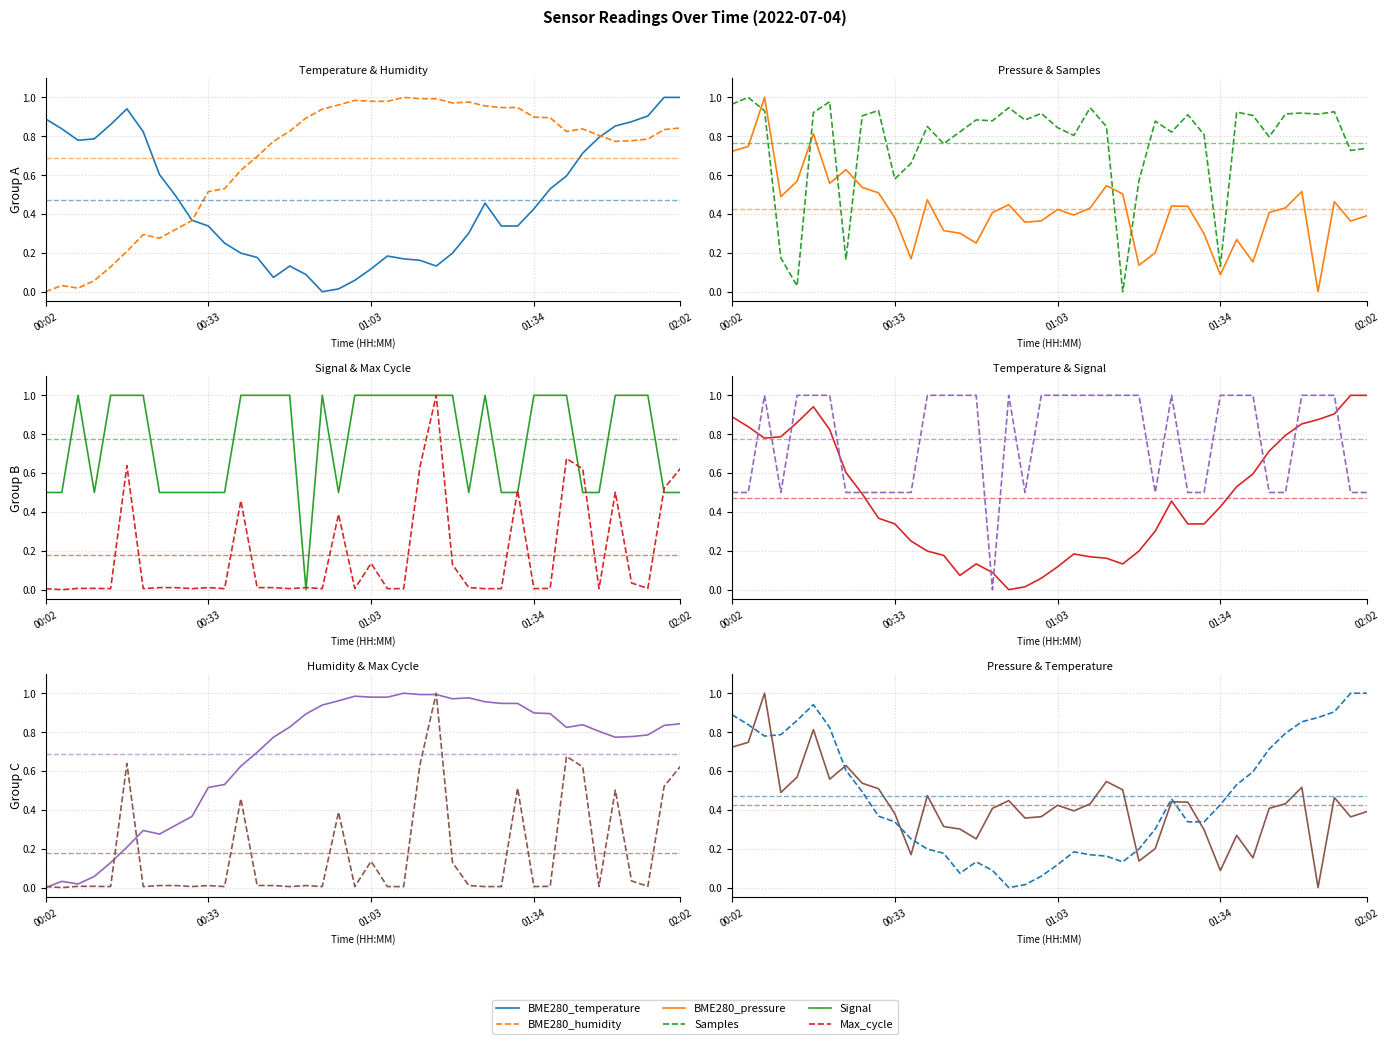

Which series has the largest range (max minus min)?

BME280_temperature